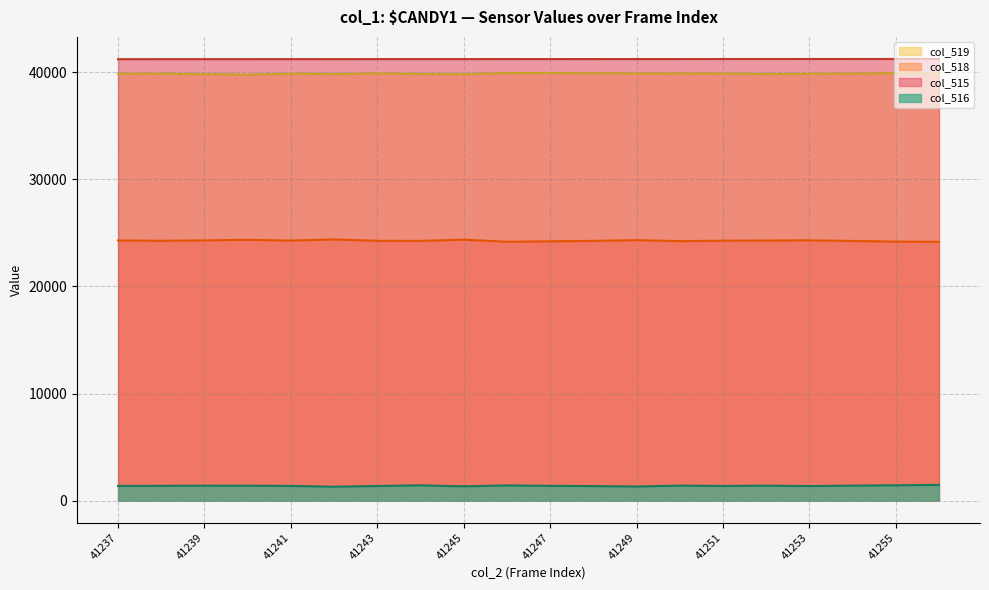

Between 41246 and 41247, which is larger?

41247